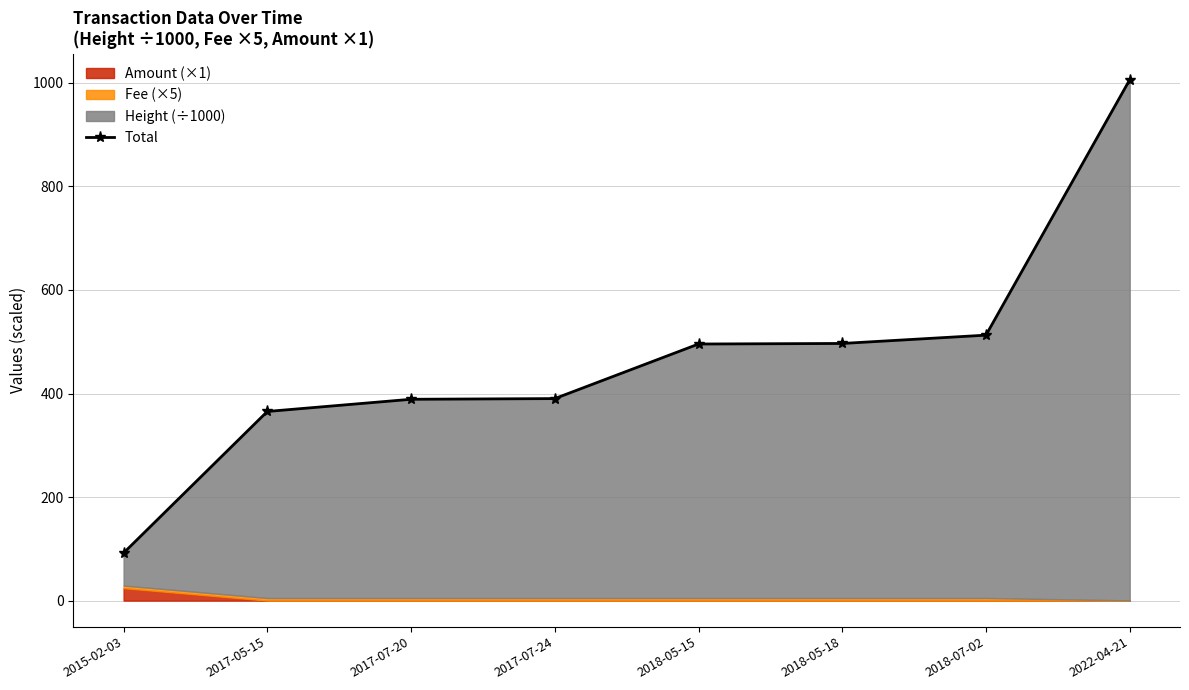

At which category does the chart reach its peak across all series?

2022-04-21